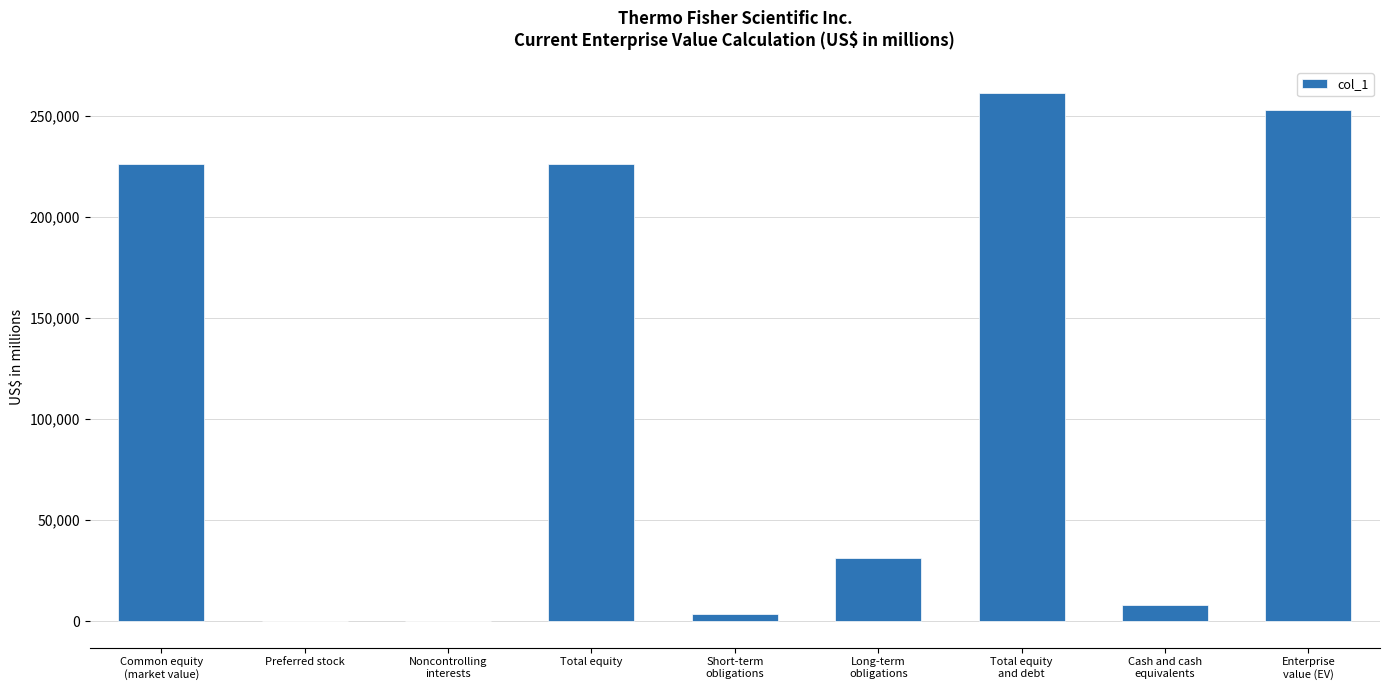

Count the number of categories in the chart.

9